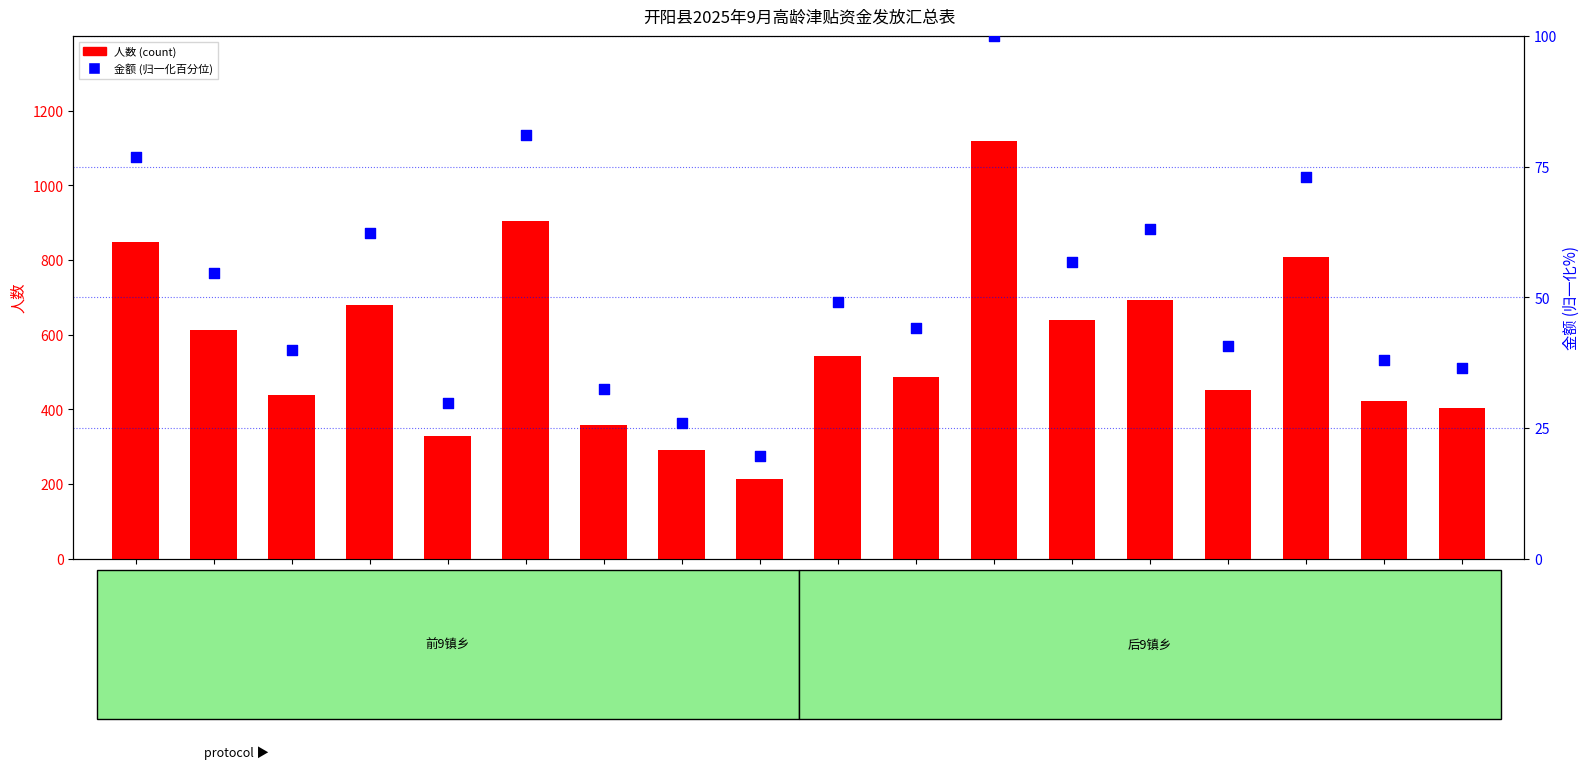

Is the value of 金额 (百分位) at 硒城街道 greater than the value of 人数 (count) at 龙水乡?

No